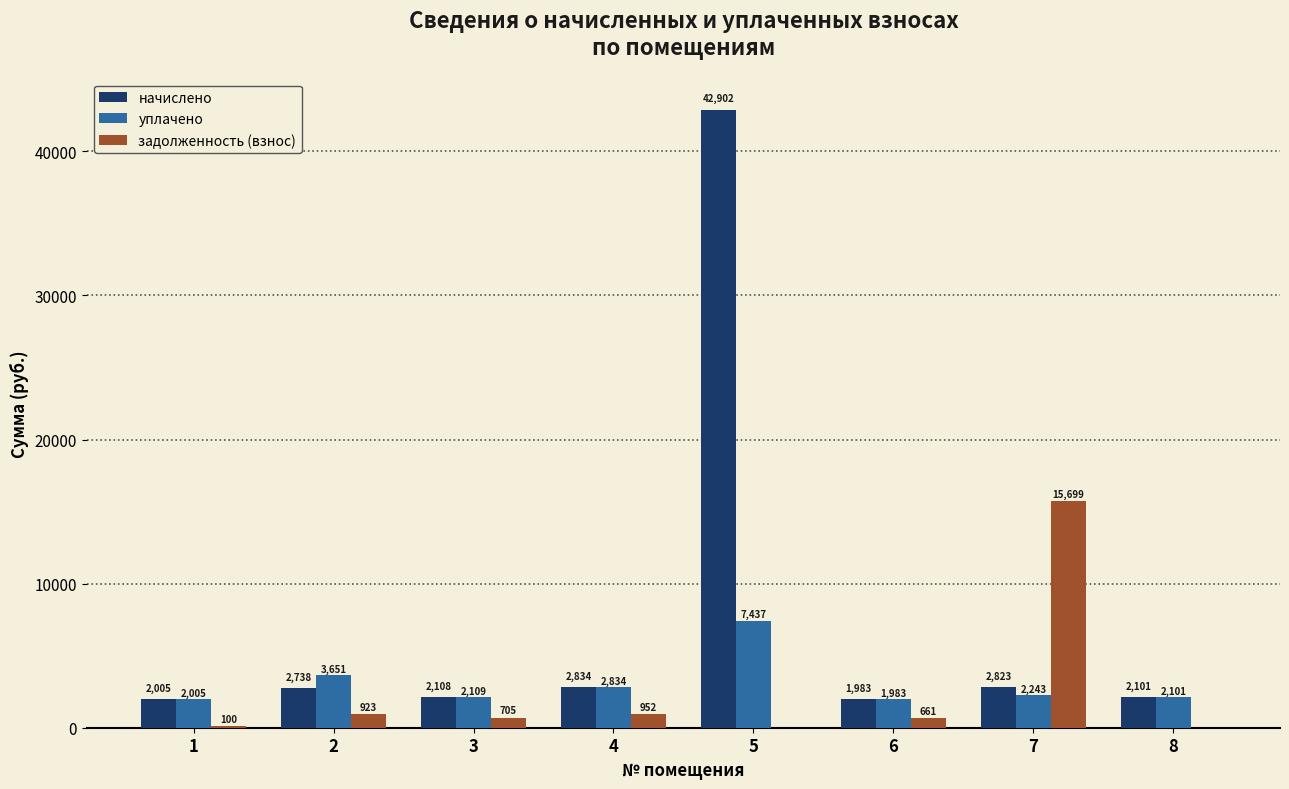

What is the approximate value of начислено at 5?

42902.4